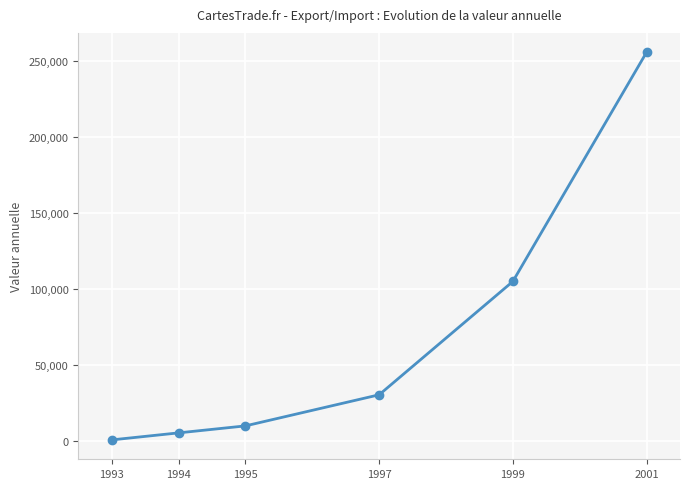

Is this an area chart (filled region under the line)?

No